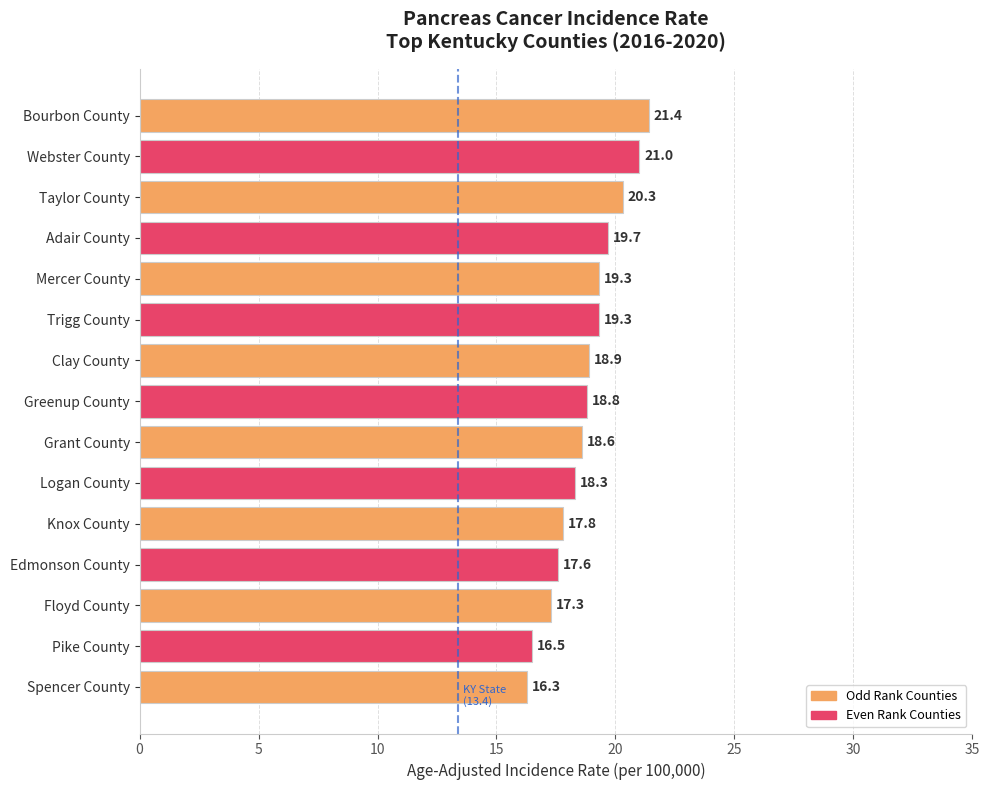

Does the chart contain any negative values?

No